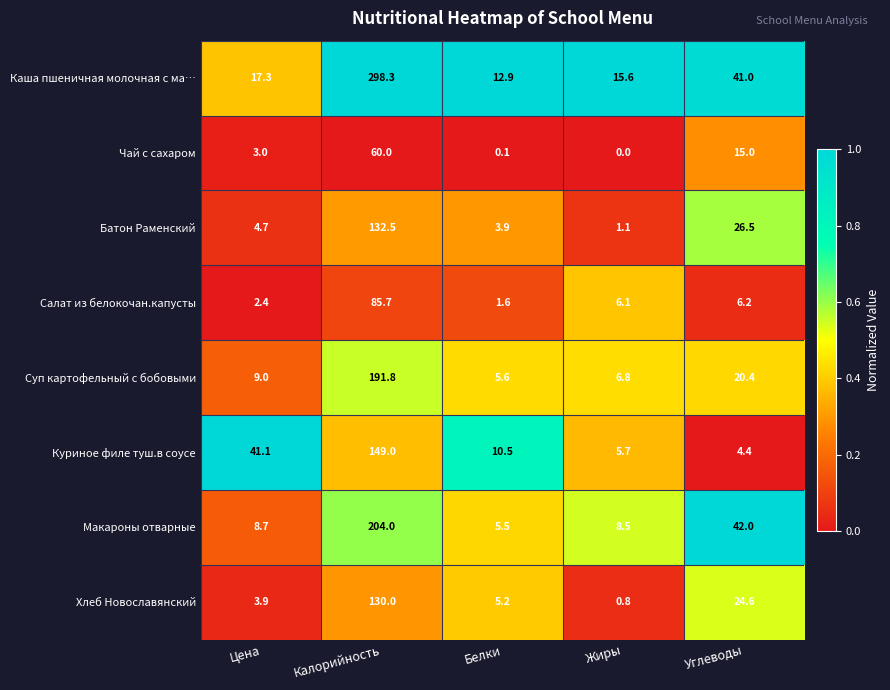

What is the approximate value of Куриное филе туш.в соусе at Калорийность?

149.0